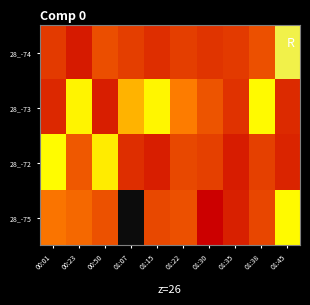

Which label corresponds to the smallest value in the chart?

01:07